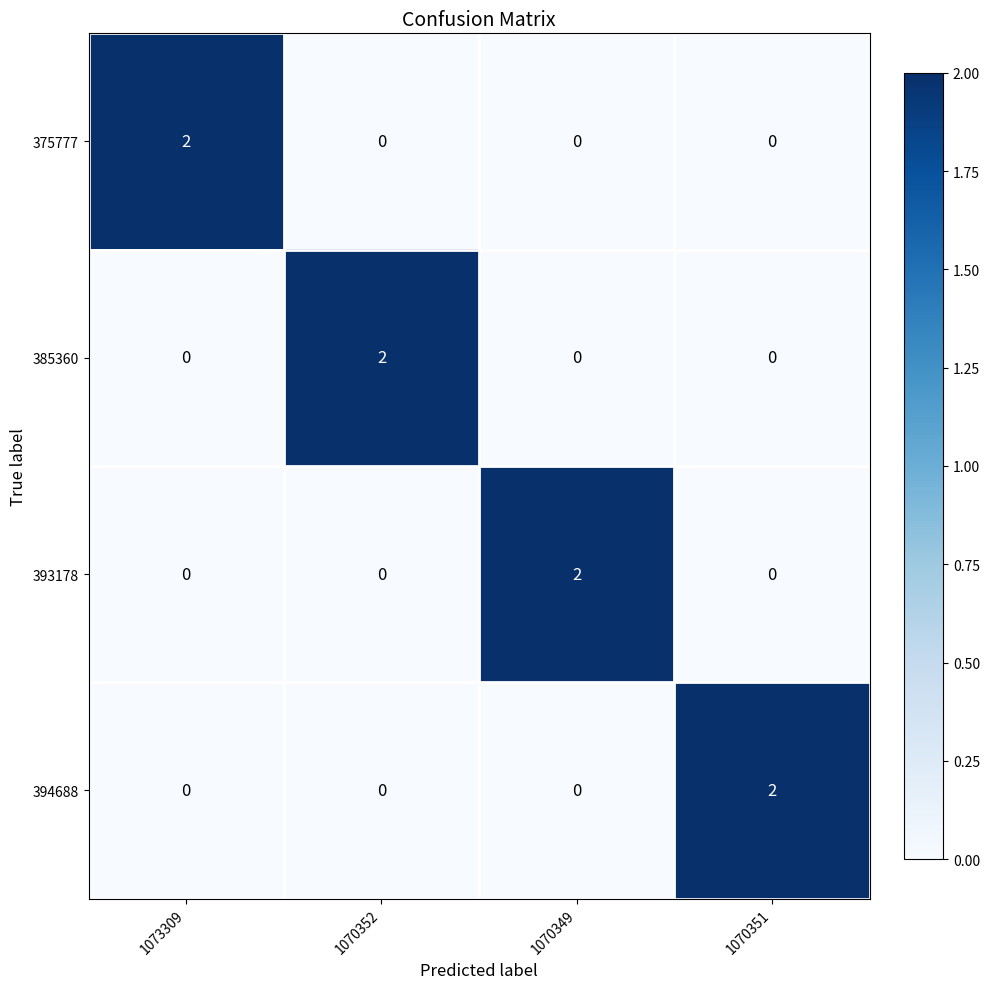

What is the total value across all series at 1073309?

2